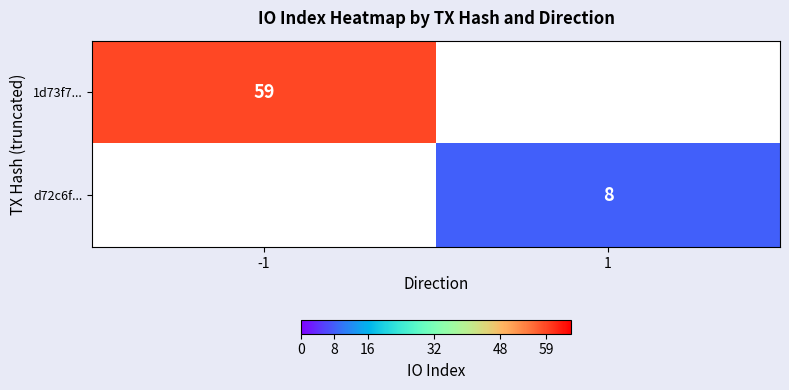

The value of d72c6f... at 1 is 4. True or false?

False